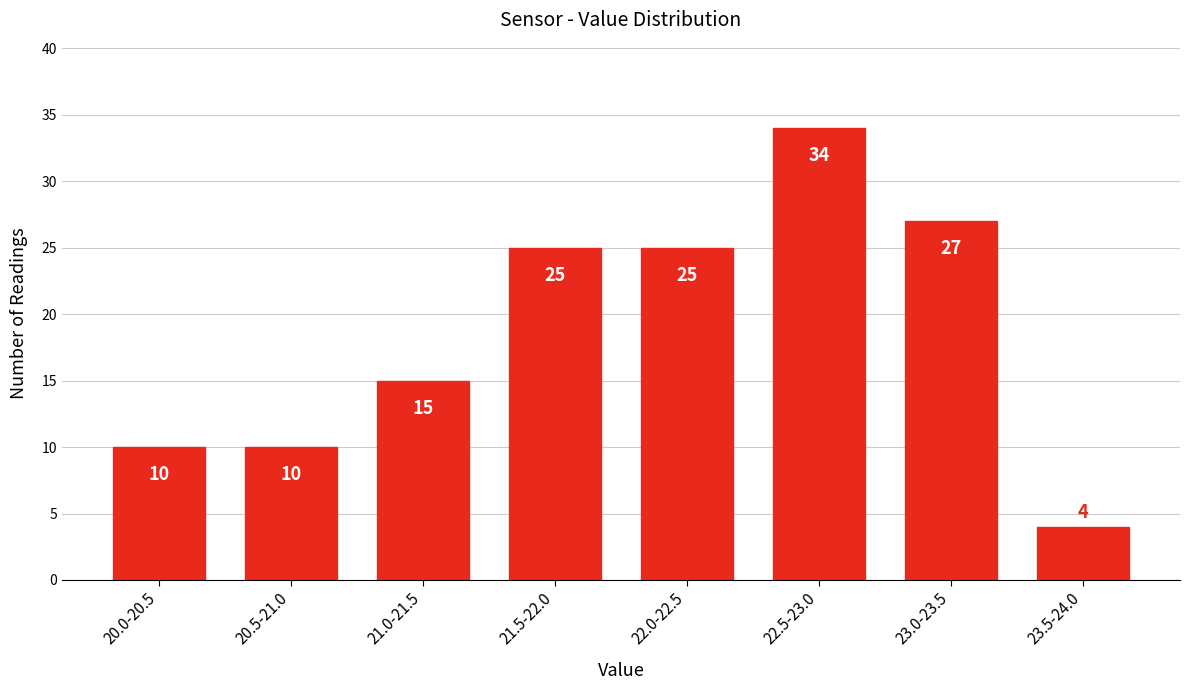

Reading left to right, list all the values displayed in this chart.

10	10	15	25	25	34	27	4